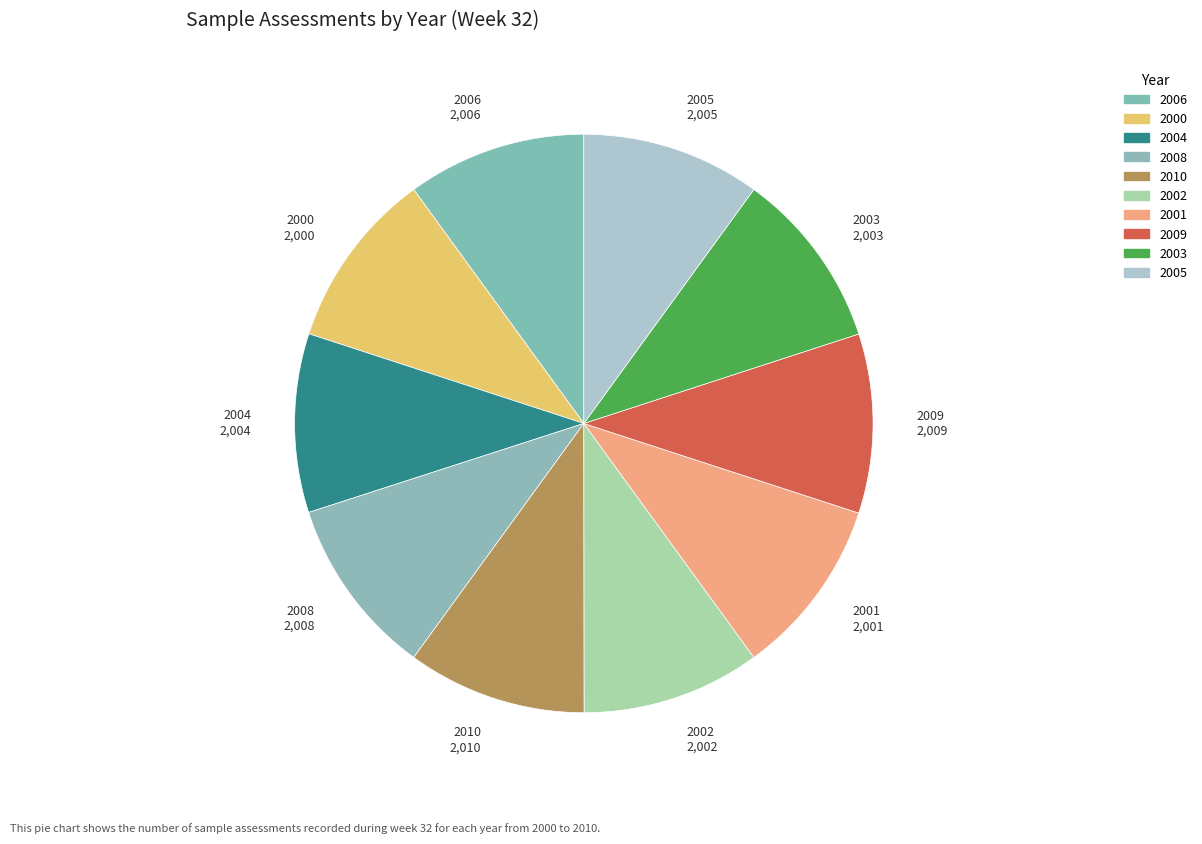

Is there a majority slice in this chart?

No